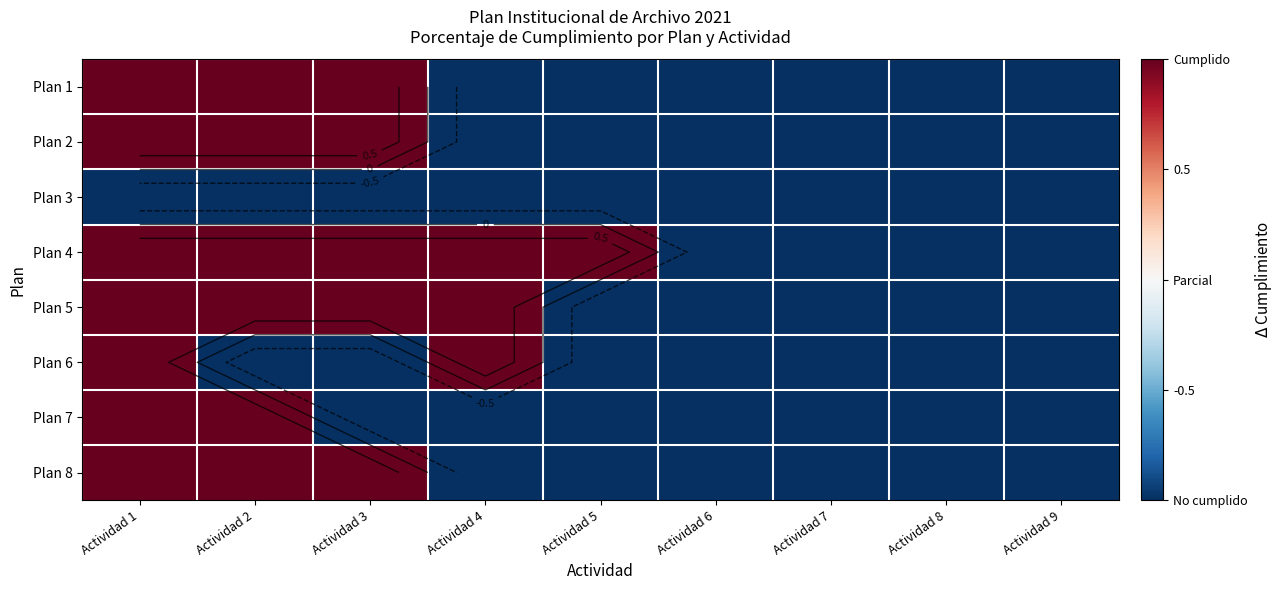

What is the smallest value displayed?

-1